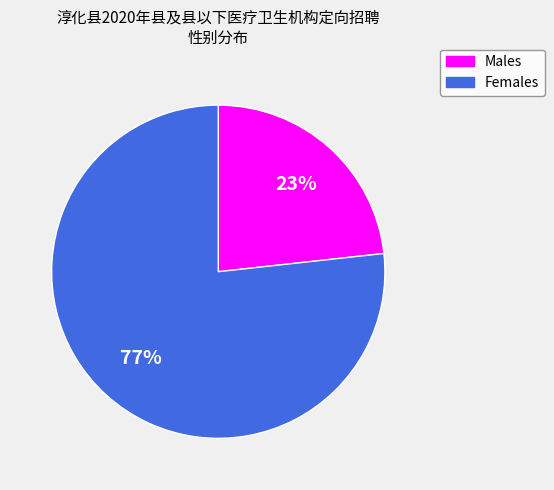

Which category has the biggest portion of the pie?

Females